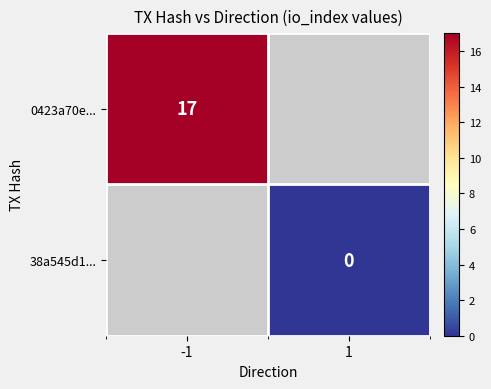

The value of 0423a70e... at -1 is 5. True or false?

False